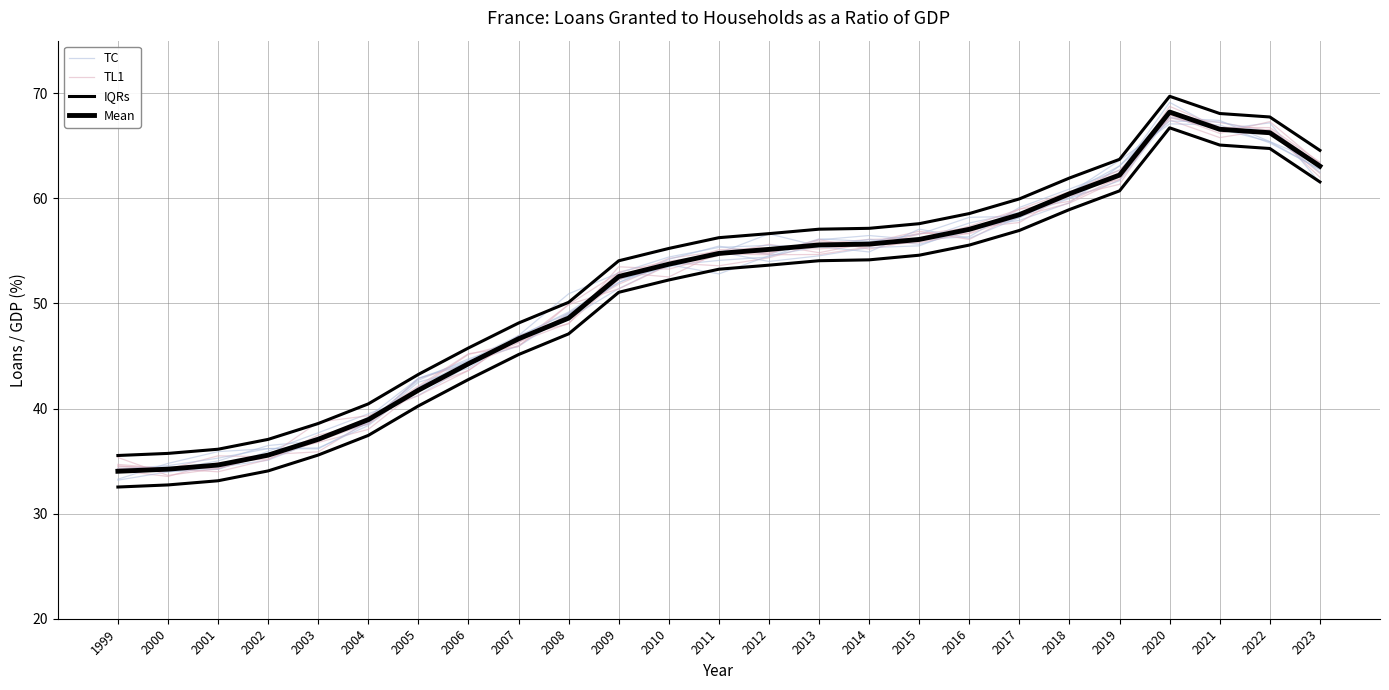

How many values in the IQRs series are below 56?

12